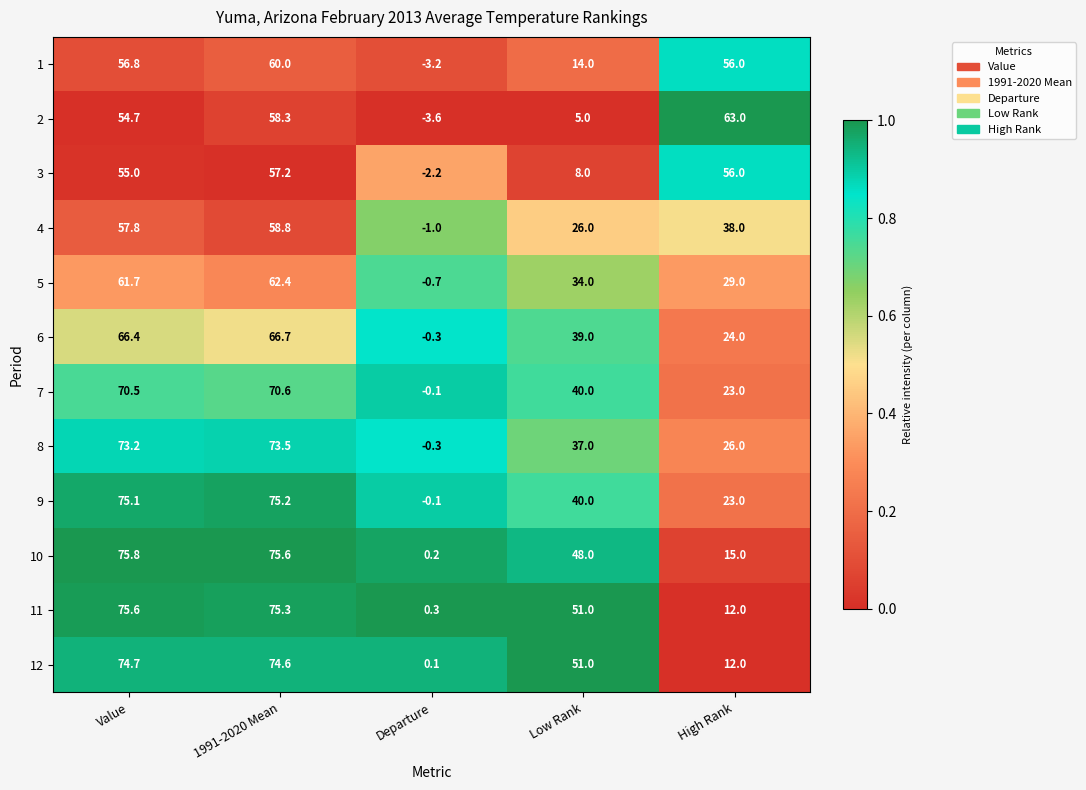

Where does the 1 series first go above 56?

Value